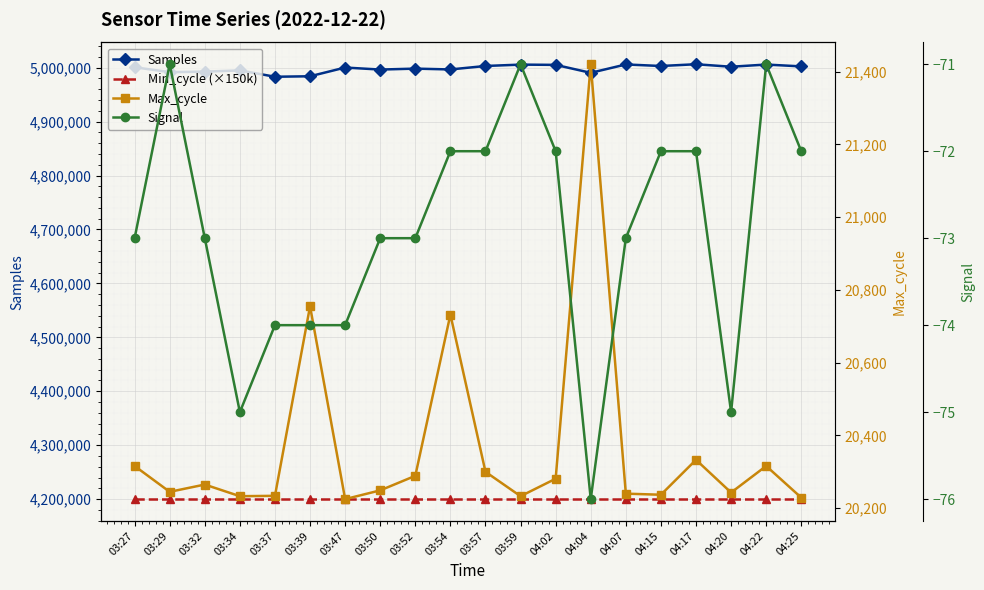

At which label does Max_cycle reach its peak?

04:04